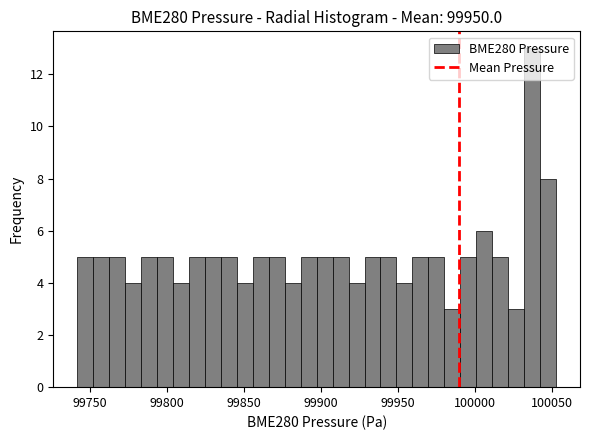

Read against the x-axis, roughly where is the centre of the tallest bar?

100035